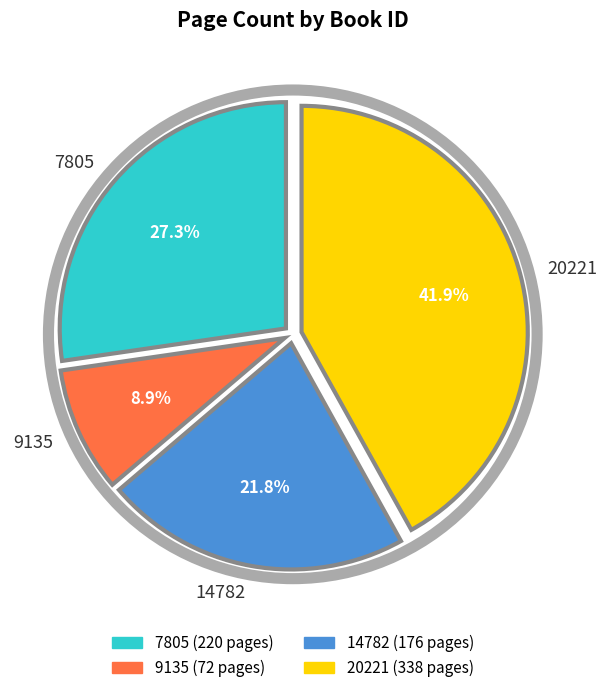

Does 20221 account for over 50% of the chart?

No